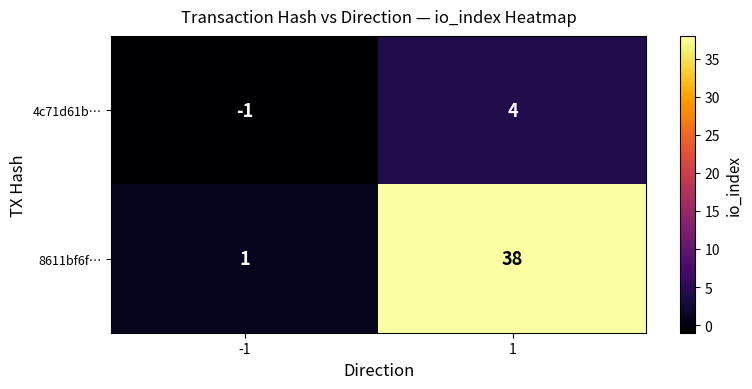

What is the total value across all series at 1?

42